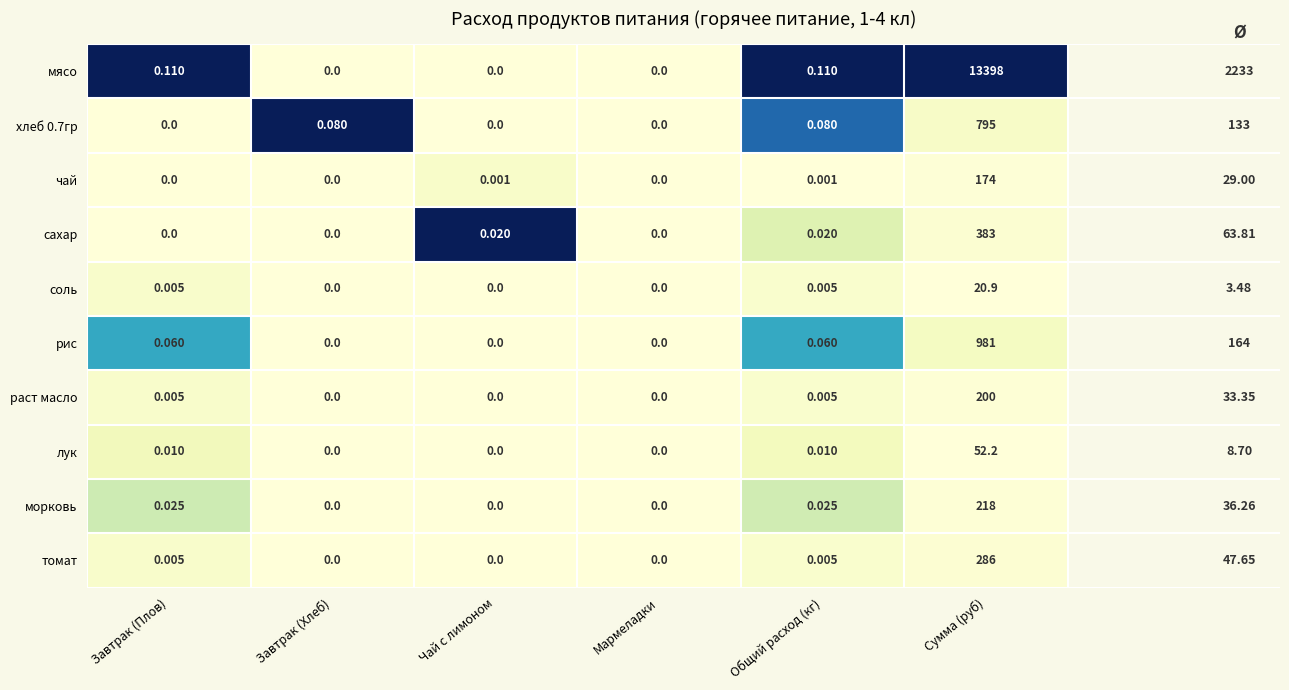

Which series has the widest spread of values?

мясо